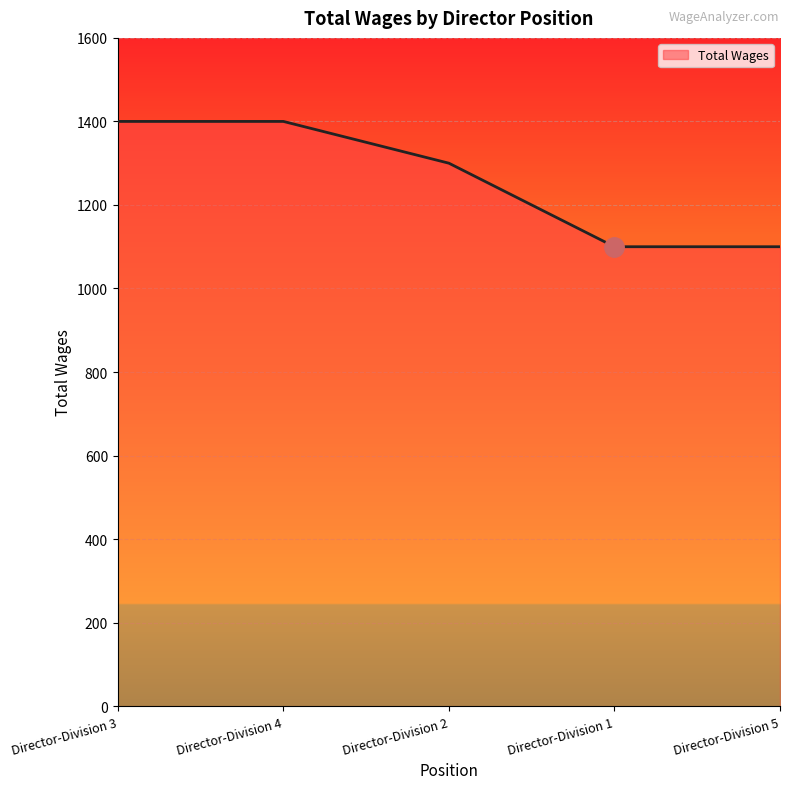

What is the greatest value displayed?

1400